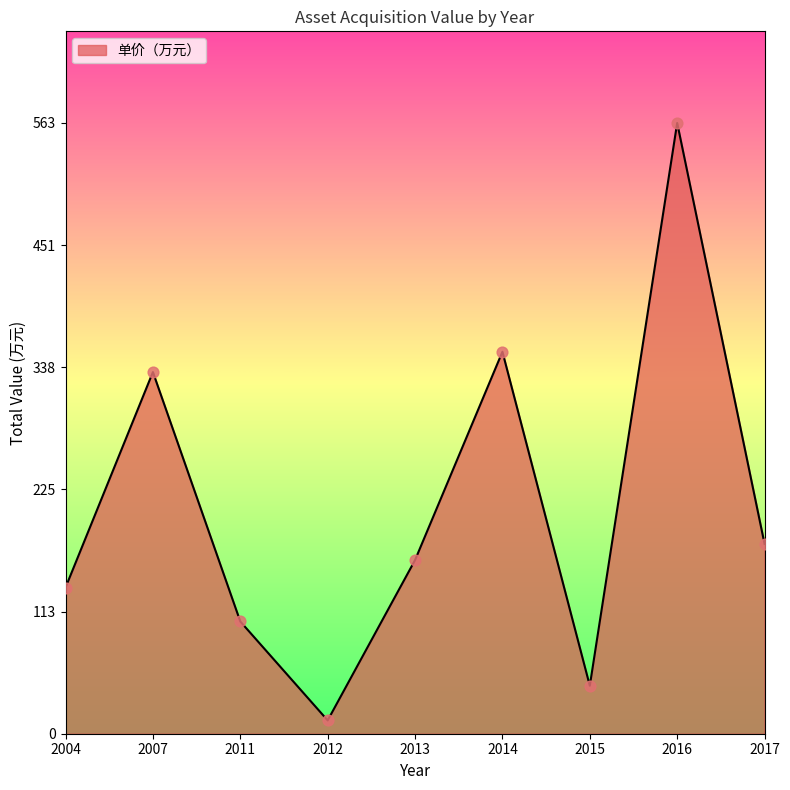

Approximately how many times larger is the value at 2004 compared to 2017?

0.8